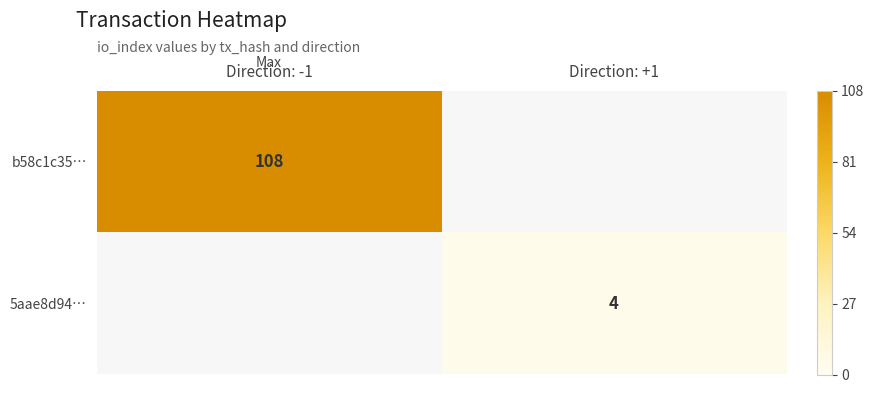

The value of 5aae8d94… at Direction: +1 is 6. True or false?

False